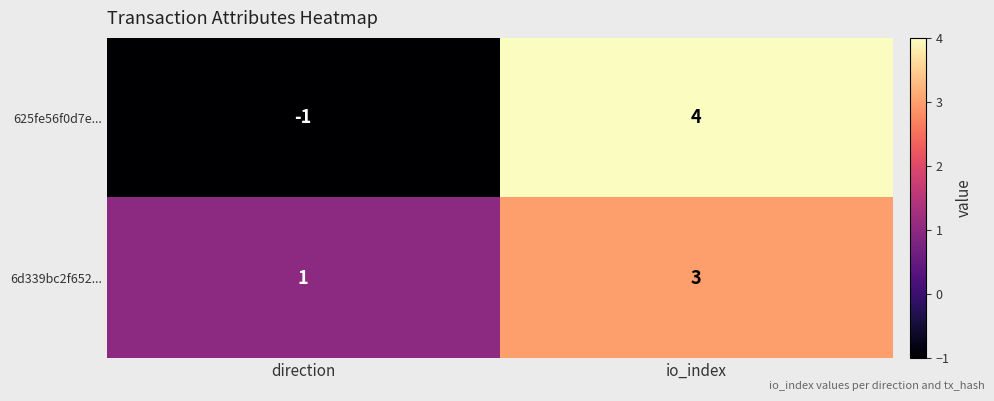

Rank the series by their average value, from lowest to highest.

625fe56f0d7e..., 6d339bc2f652...